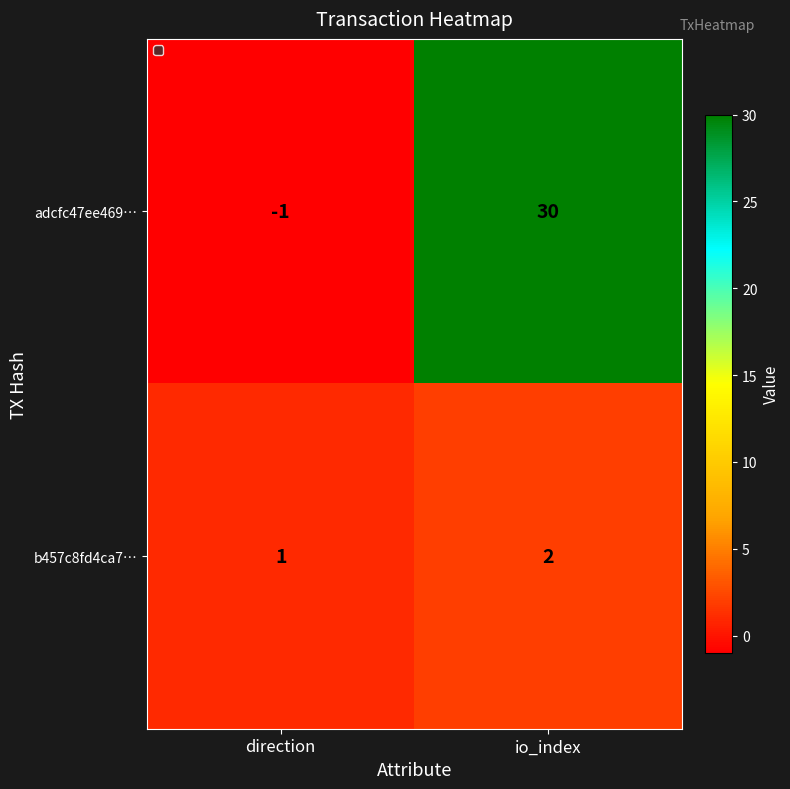

Which label corresponds to the smallest value in the chart?

direction